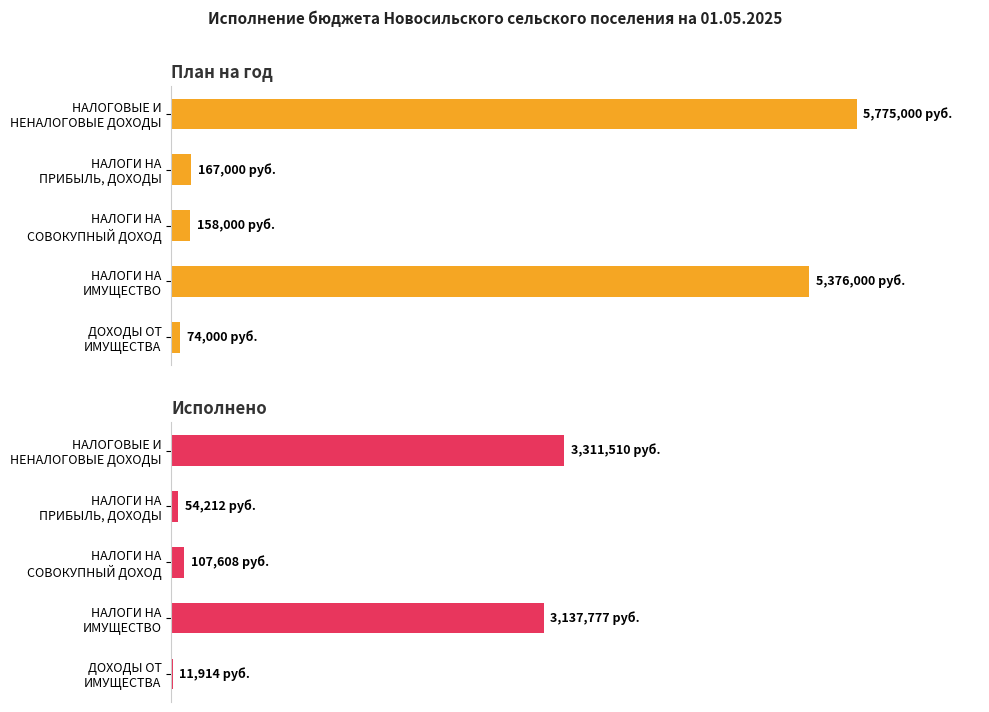

At how many categories does at least one series exceed 5740415?

1